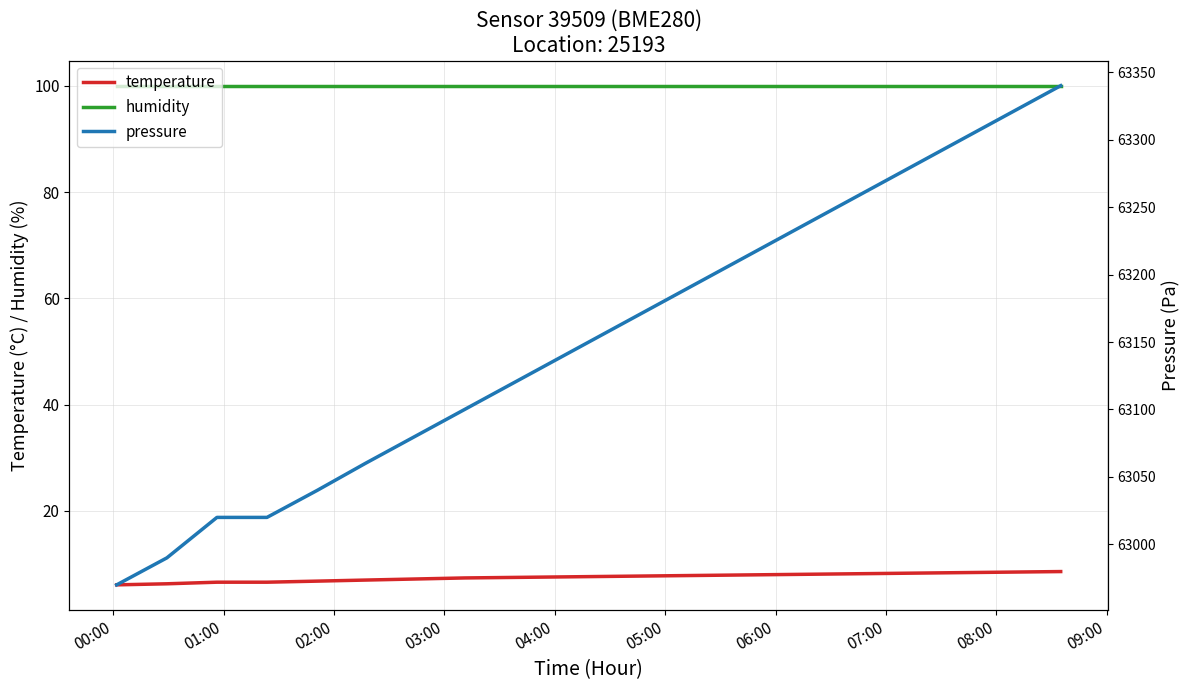

True or false: temperature and humidity cross at least once.

False